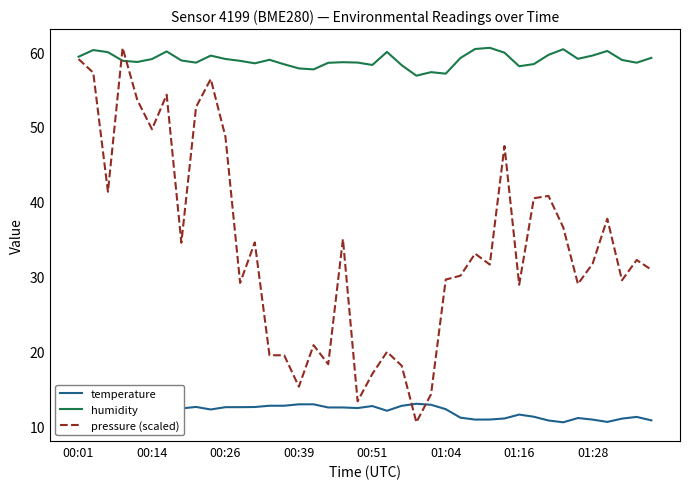

True or false: temperature and humidity cross at least once.

False